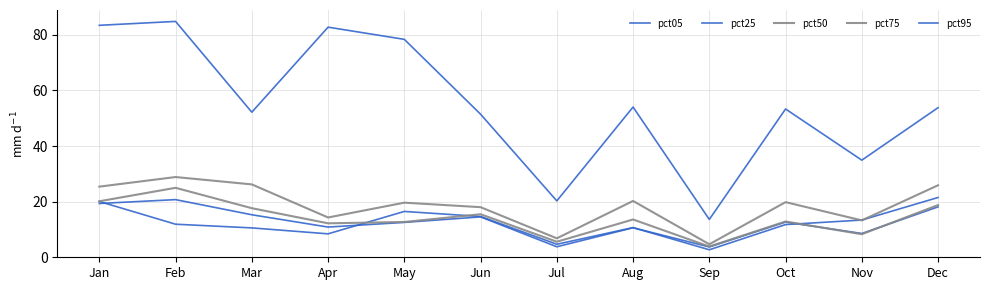

What is the difference between the maximum and second lowest values in the pct95 series?

64.5